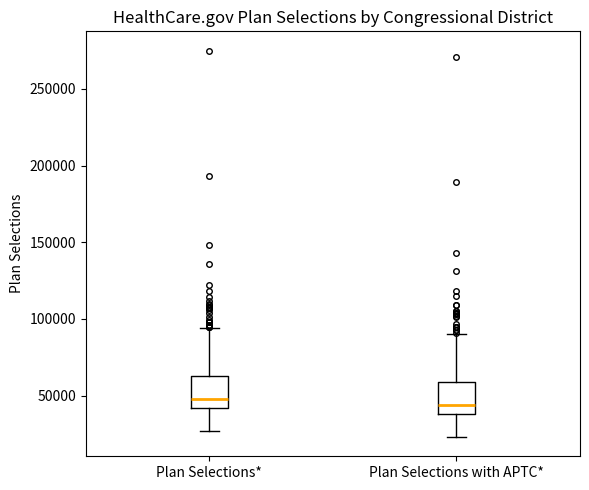

Reading left to right, read every box against the y-axis: the position of its median line, the range the box covers, and the ends of its whiskers. The values are not printed on the chart, so give them approximately, as read against the axis.

Plan Selections*: median 50000, box 40000 to 65000, whiskers 25000 to 95000
Plan Selections with APTC*: median 45000, box 40000 to 60000, whiskers 25000 to 90000